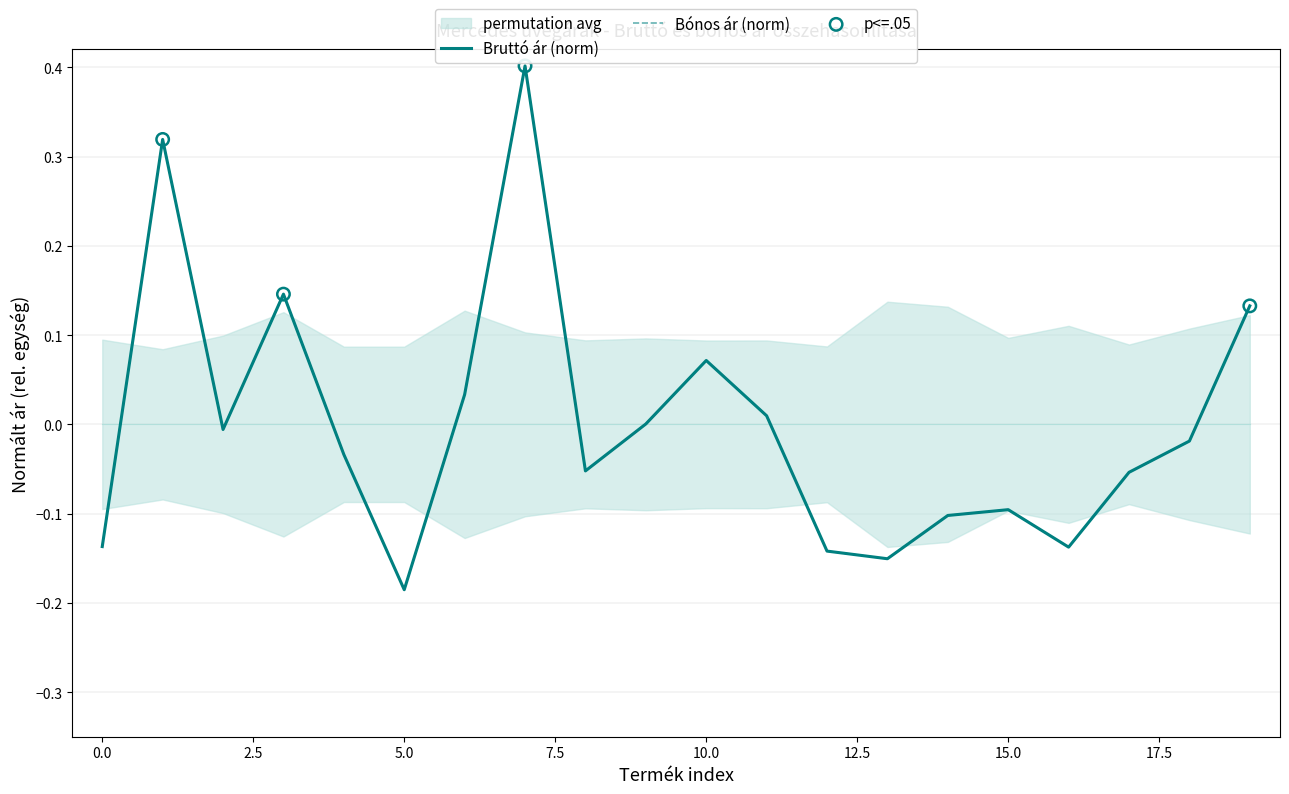

What are all the series names shown in the legend?

Bruttó ár, Bónos ár